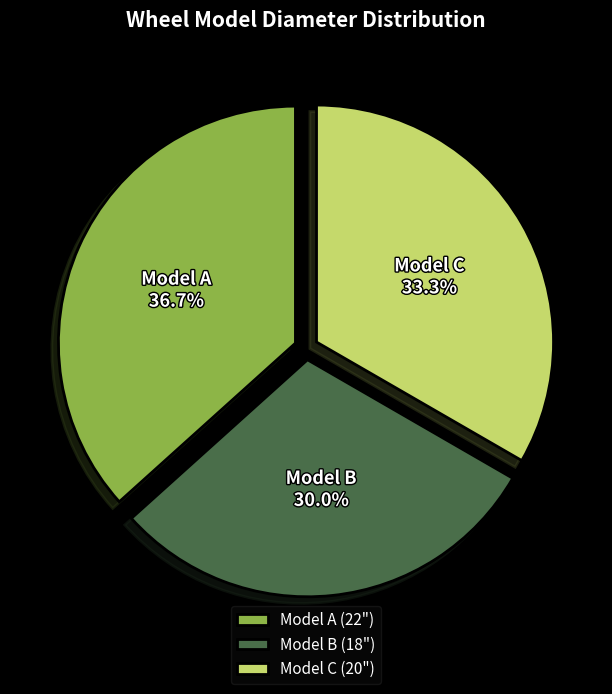

To the nearest percent, what is the combined percentage of Model C and Model B?

63%